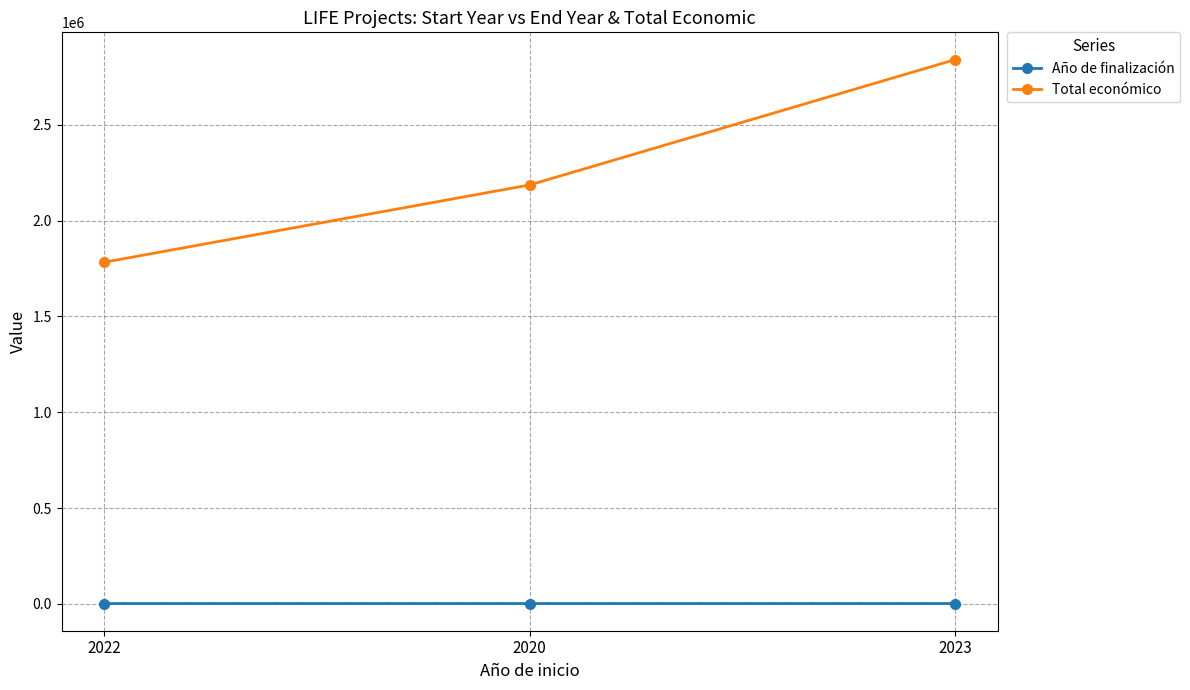

What is the value of the Total económico point at the 1st from the left?

1782371